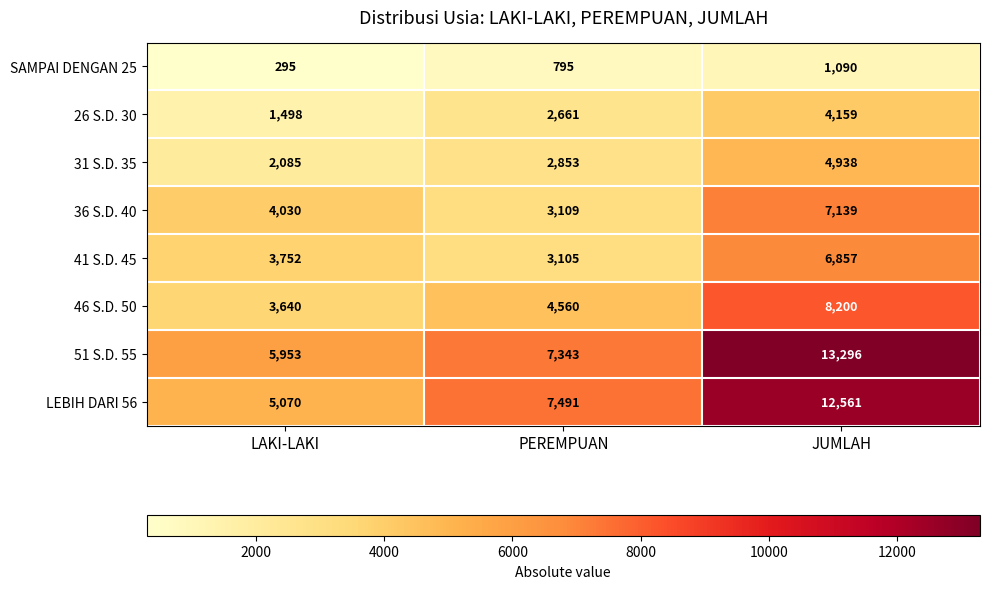

True or false: 51 S.D. 55 has a value of 10629 at LAKI-LAKI.

False